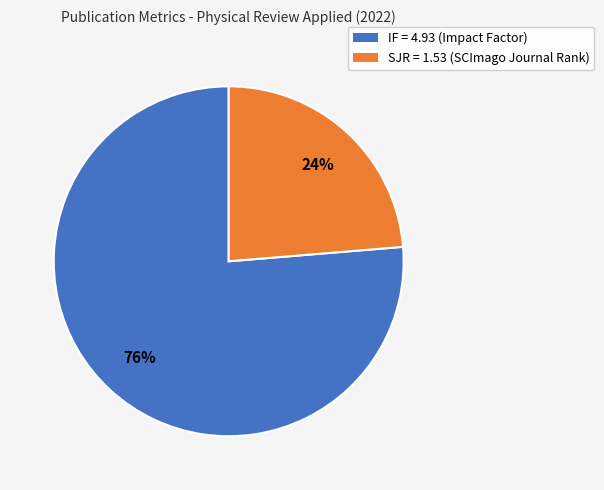

Rank the categories by value from highest to lowest.

IF = 4.93 (Impact Factor), SJR = 1.53 (SCImago Journal Rank)